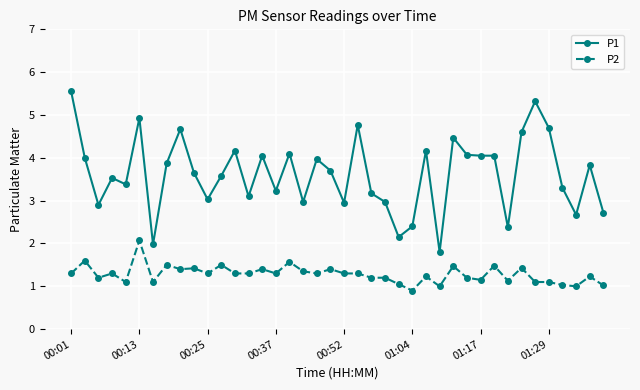

Which series has the largest range (max minus min)?

P1